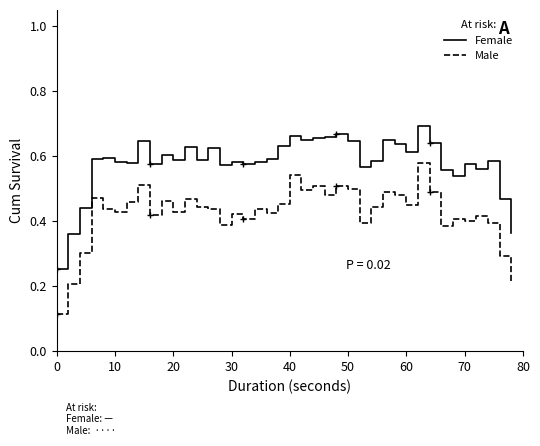

True or false: Female has more than 0 interior local peaks.

True